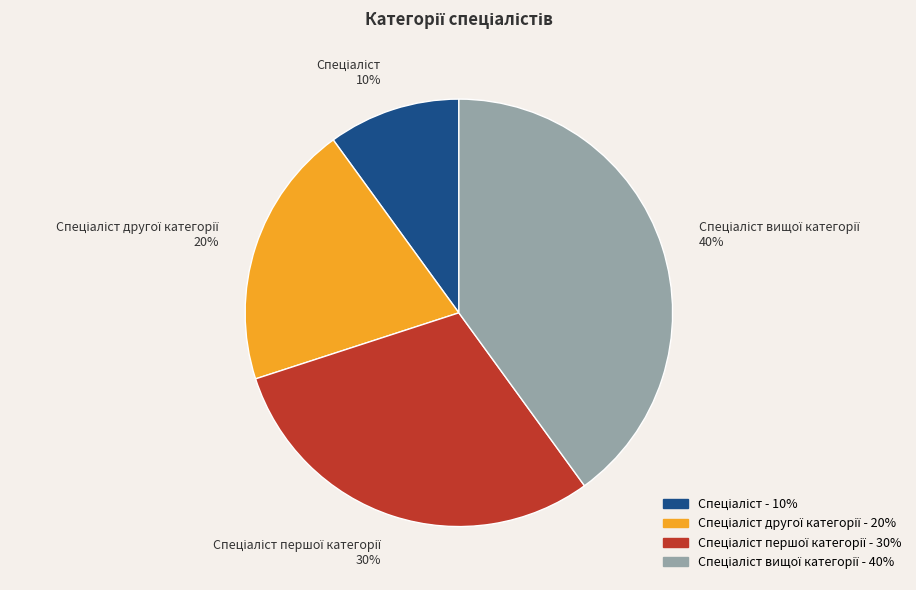

To the nearest percent, what is the average slice percentage?

25%